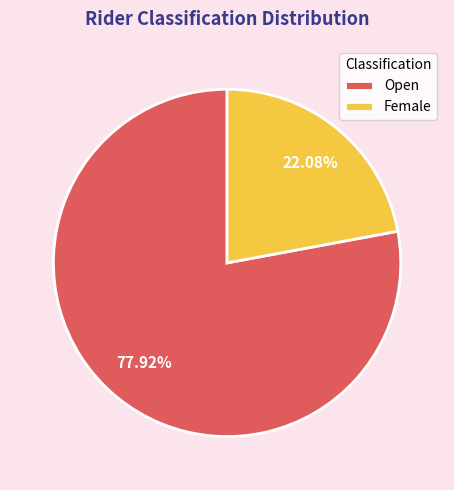

What is the smallest slice in the pie chart?

Female